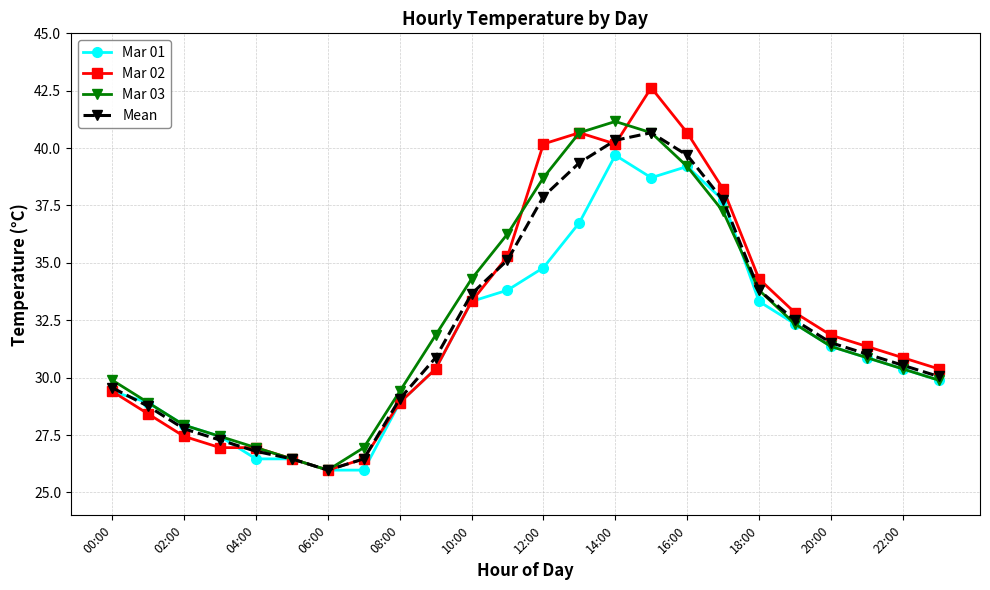

Which series has the largest range (max minus min)?

Mar 02